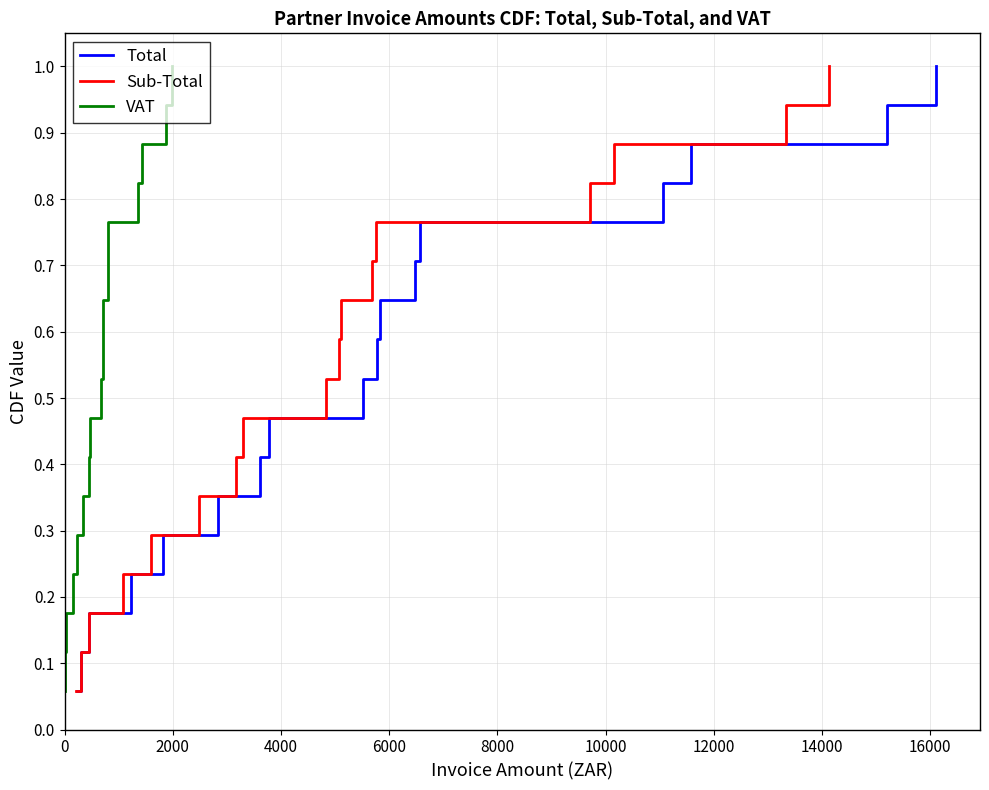

What is the value of the VAT point at the 9th from the left?

0.5